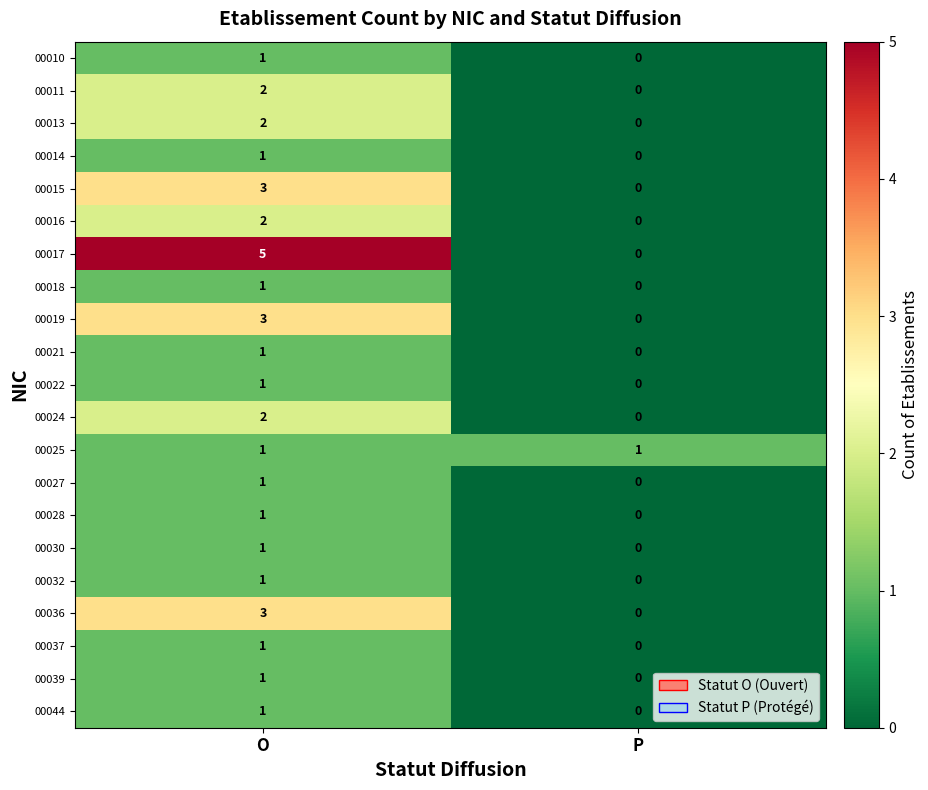

Between O and P, which series saw the biggest shift?

00017